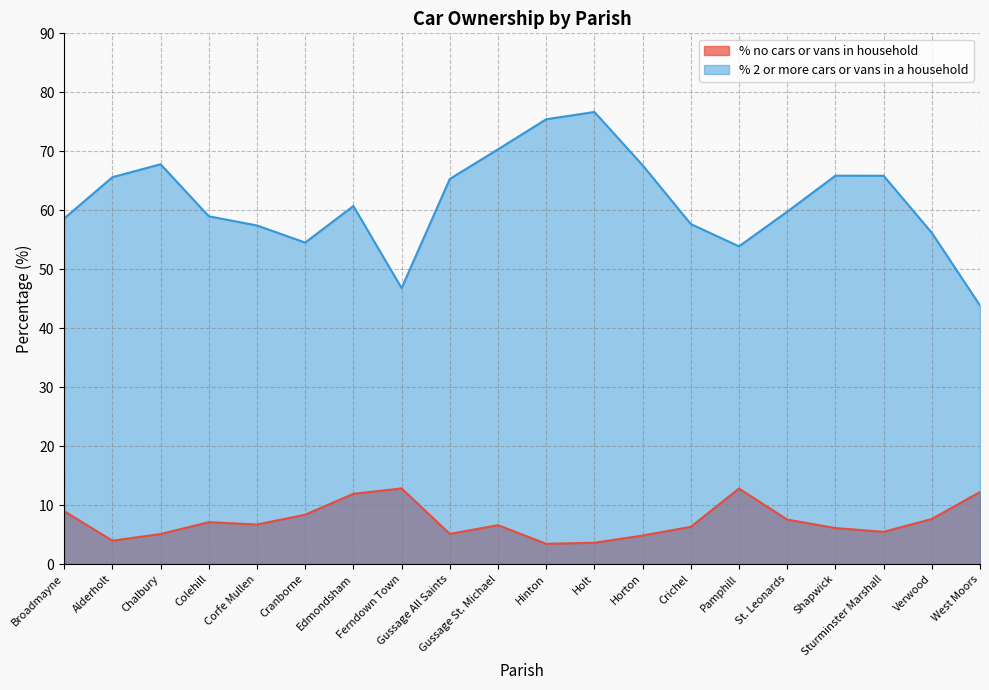

At which label is % no cars or vans in household closest to 8?

Cranborne